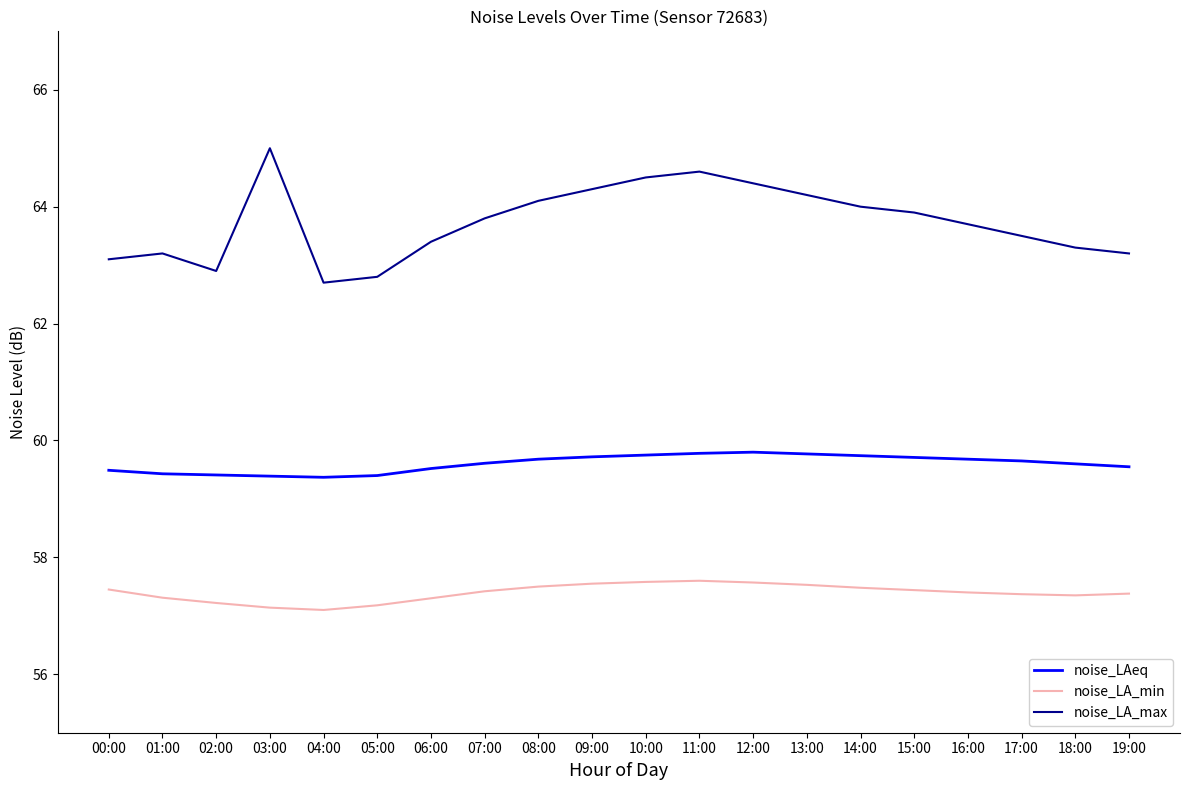

What are all the series names shown in the legend?

noise_LAeq, noise_LA_min, noise_LA_max